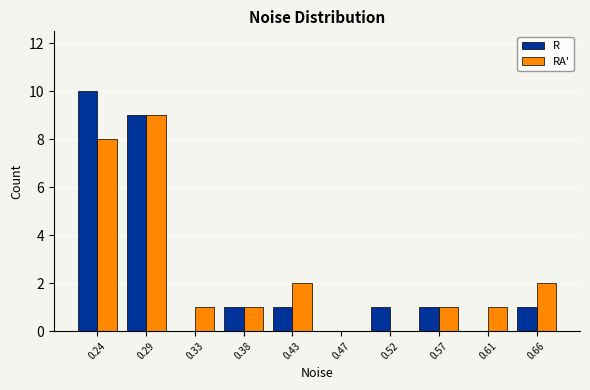

Reading left to right, transcribe this chart: for each range on the x-axis, give the height of each series' bar. Neither the bar edges nor the heights are printed on the chart, so give them approximately, as read against the axes.

0.215 to 0.260: R=10	RA'=8
0.260 to 0.310: R=9	RA'=9
0.310 to 0.355: R=0	RA'=1
0.355 to 0.405: R=1	RA'=1
0.405 to 0.450: R=1	RA'=2
0.450 to 0.495: R=0	RA'=0
0.495 to 0.545: R=1	RA'=0
0.545 to 0.590: R=1	RA'=1
0.590 to 0.635: R=0	RA'=1
0.635 to 0.685: R=1	RA'=2